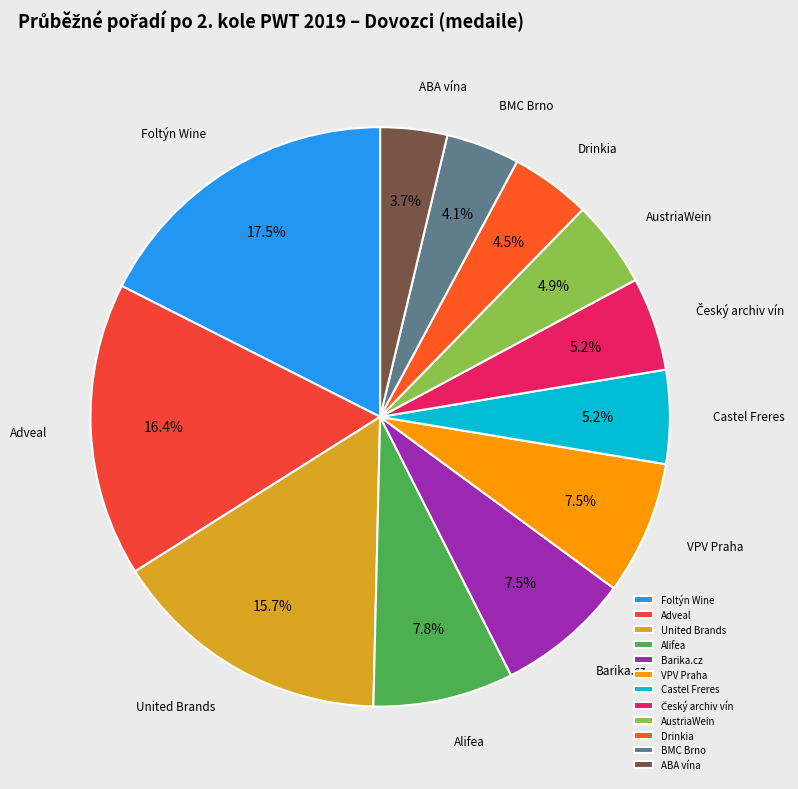

Which category has the biggest portion of the pie?

Foltýn Wine